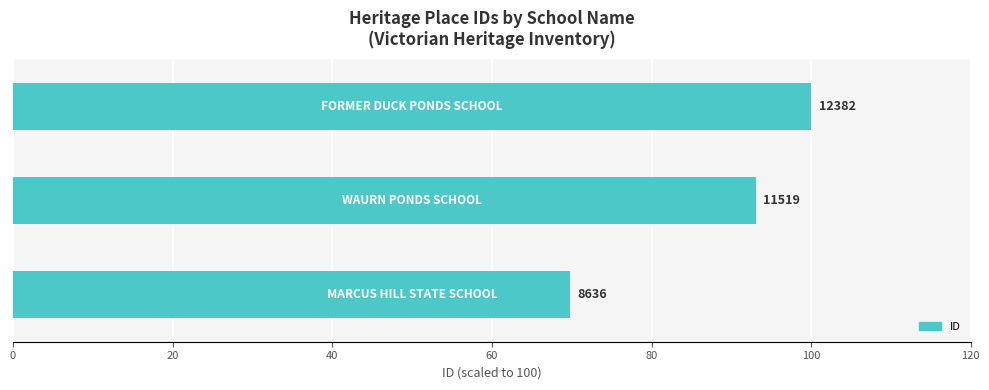

Are the bars horizontal?

Yes